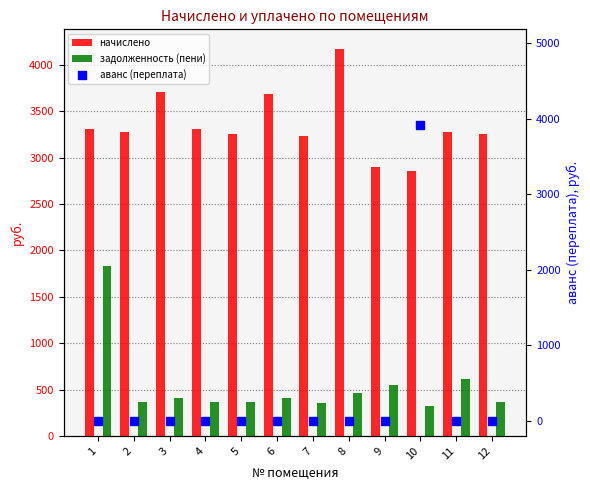

What is the total value across all series at 8?

4638.9